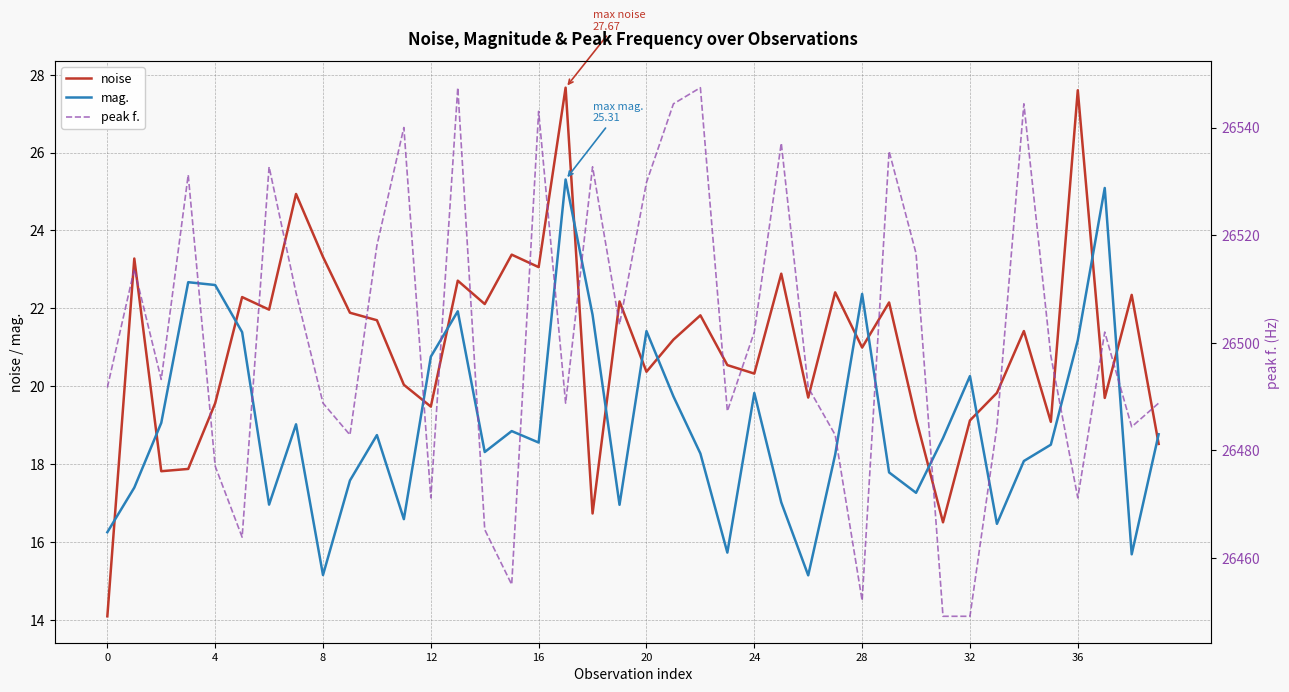

What is the highest value of the mag. series?

25.3